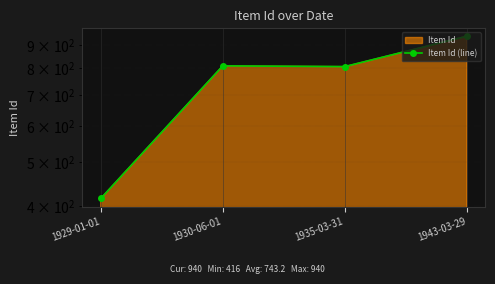

How many data points are less than 810?

2